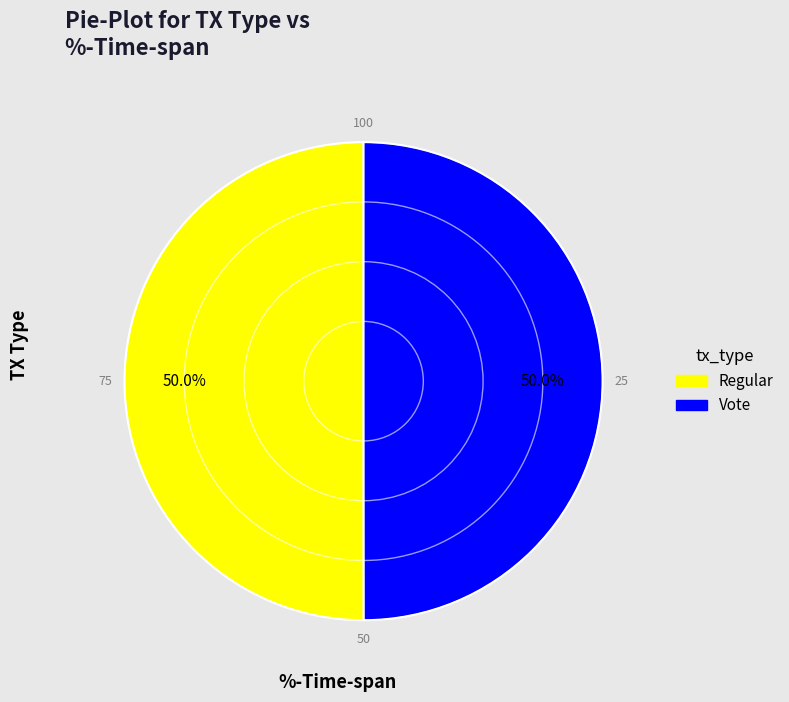

What percentage is NOT represented by Regular?

50.0%